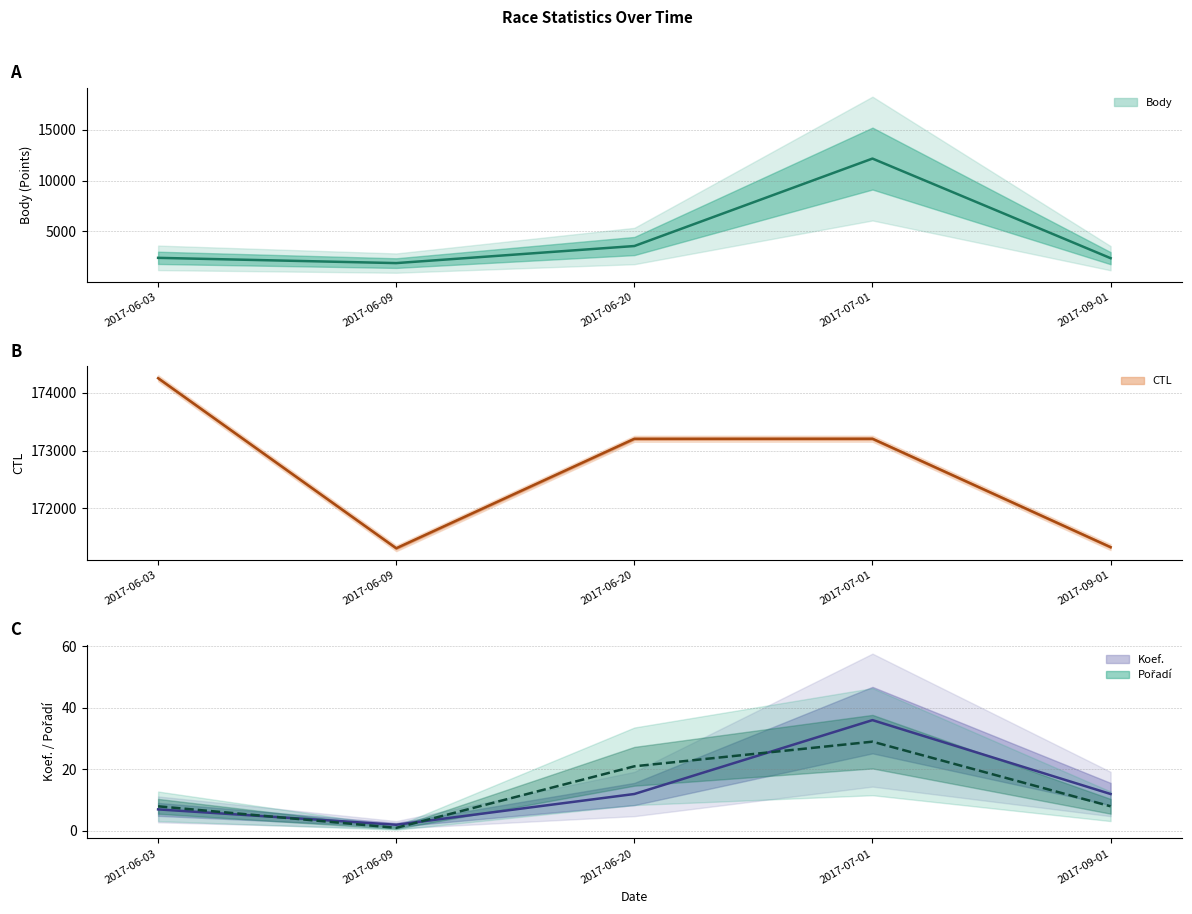

Which category has the lowest value in the Pořadí series?

2017-06-09